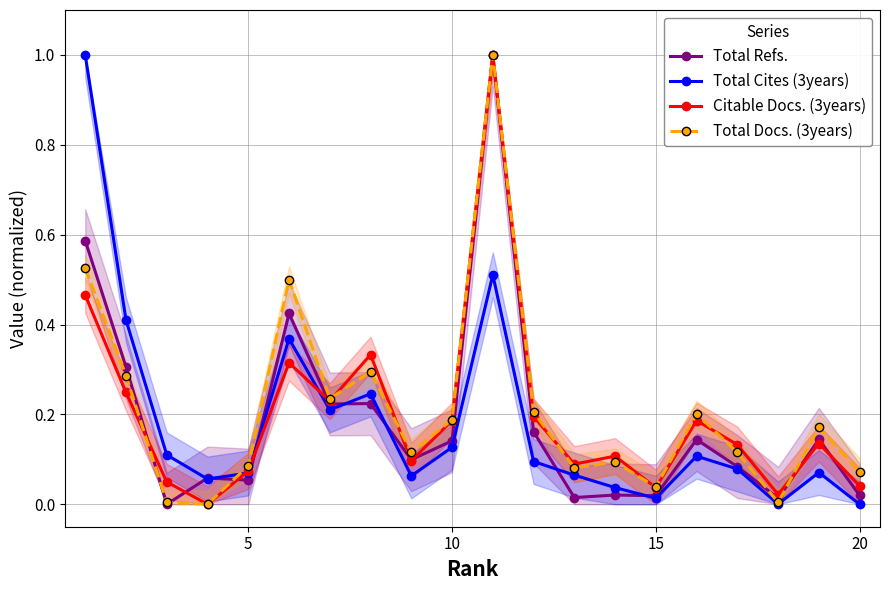

What is the highest value of the Citable Docs. (3years) series?

1.0